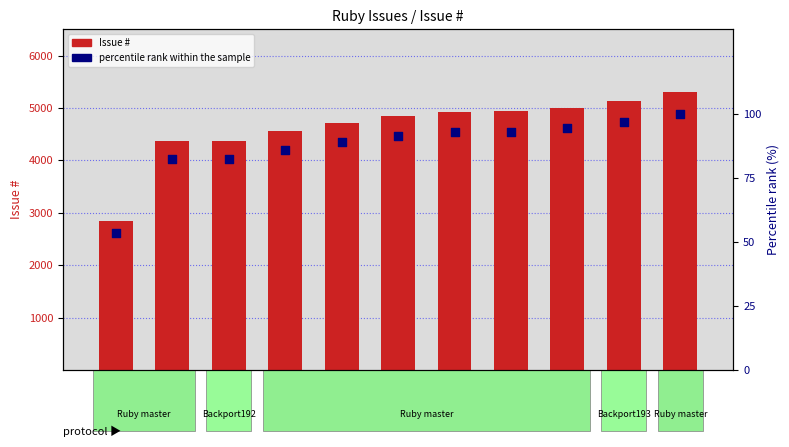

Which series has the widest spread of Y values?

Issue #